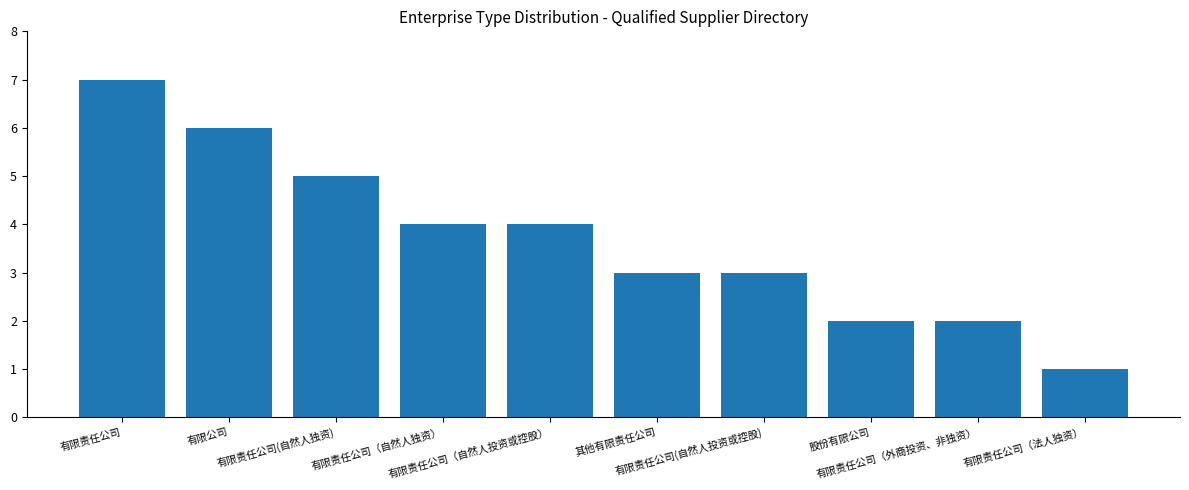

What is the difference between the values at 有限公司 and 有限责任公司（自然人投资或控股）?

2